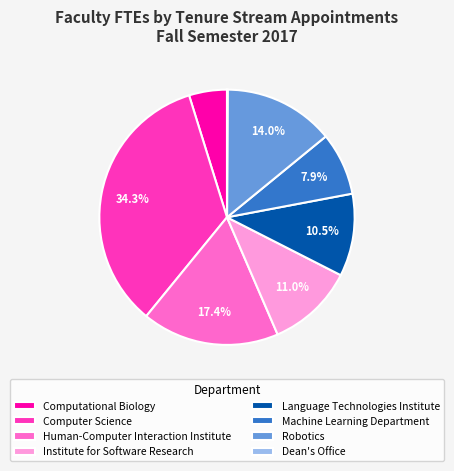

To the nearest percent, what percentage of the pie is Robotics?

14%